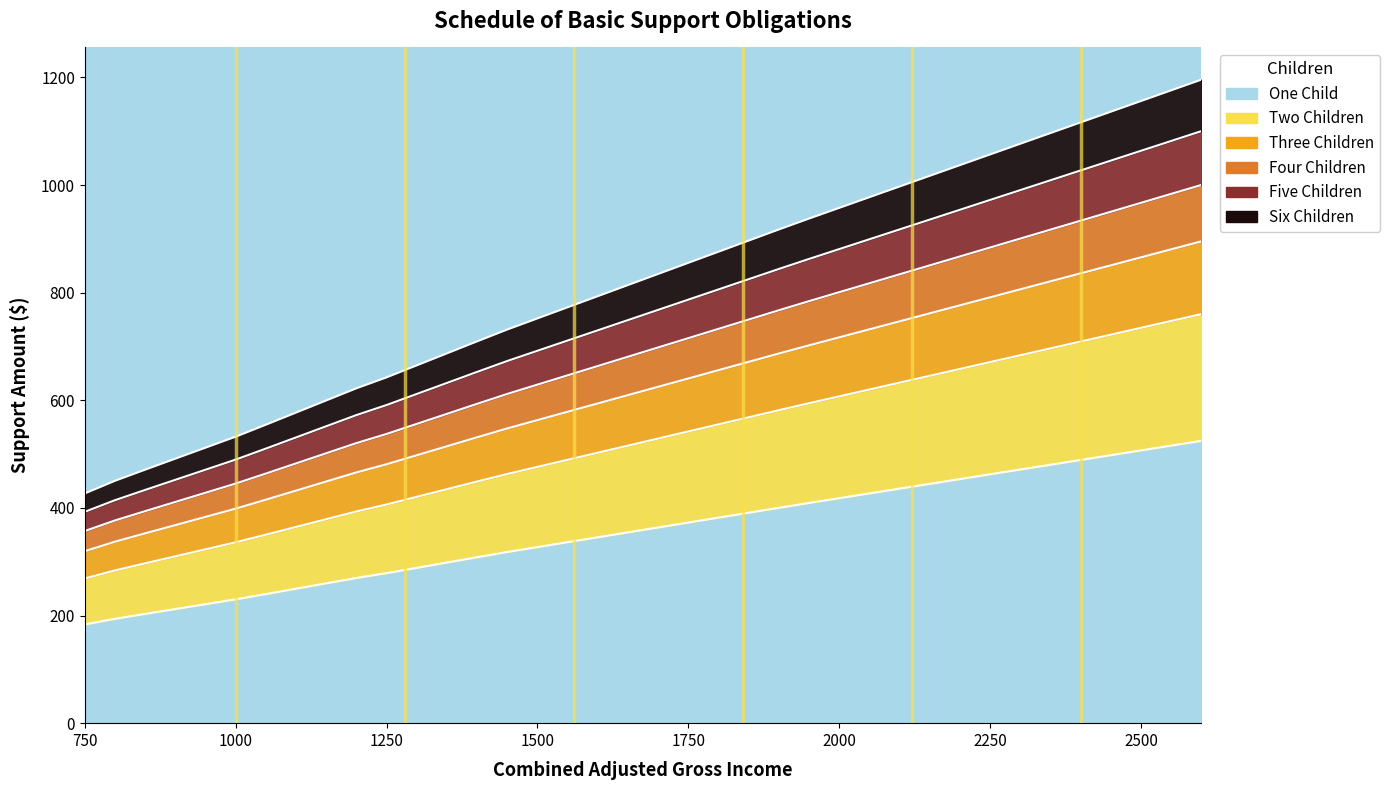

True or false: Two Children and Three Children intersect in this chart.

False